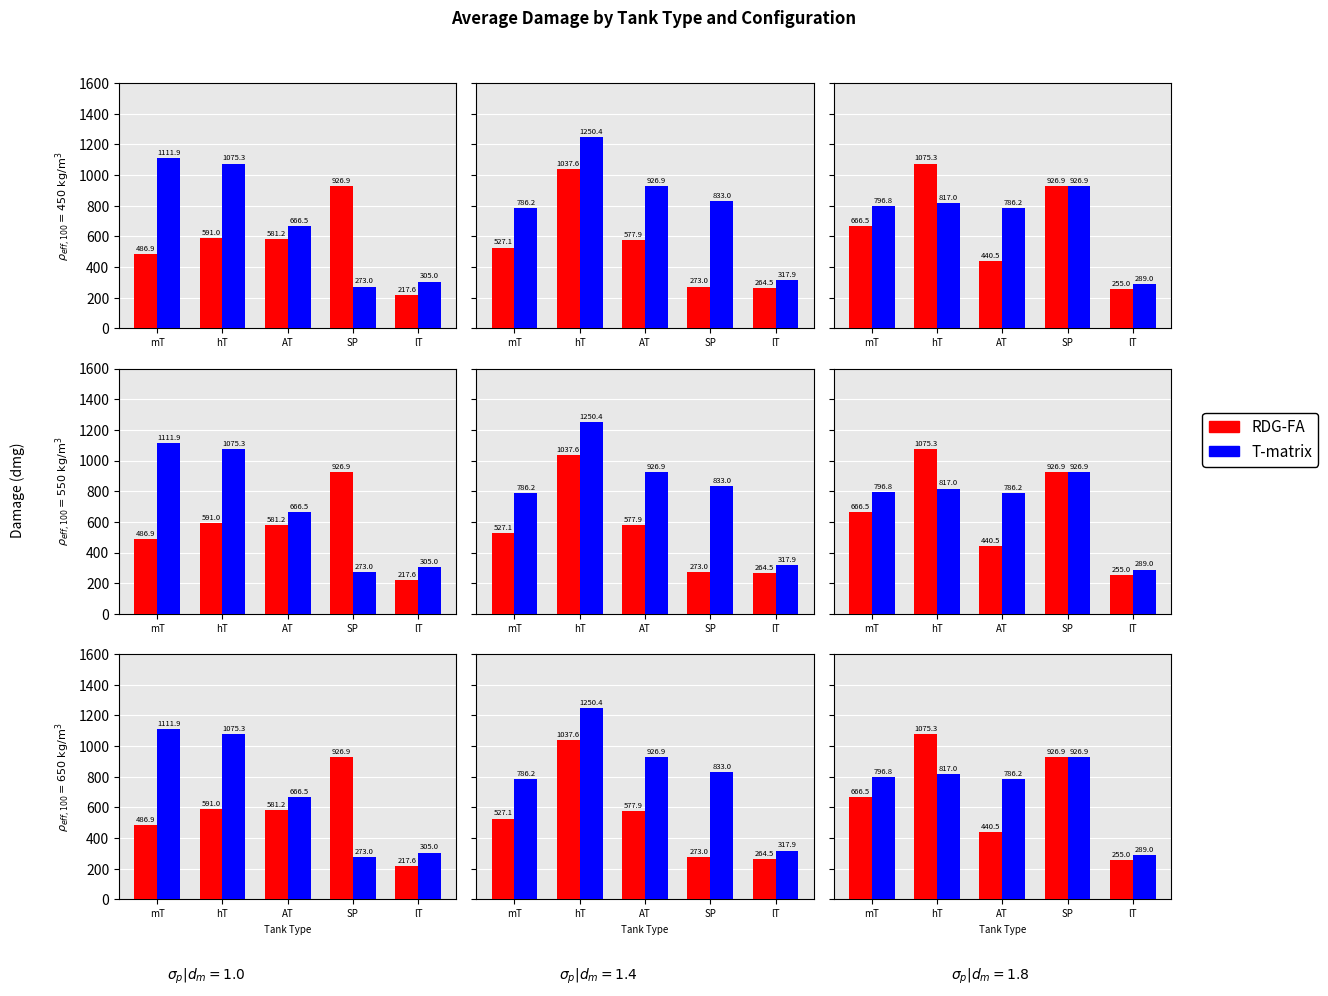

Does the chart contain any negative values?

No